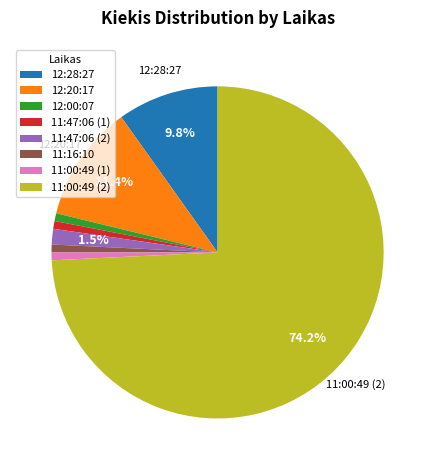

To the nearest percent, what percentage of the pie is 12:20:17?

11%